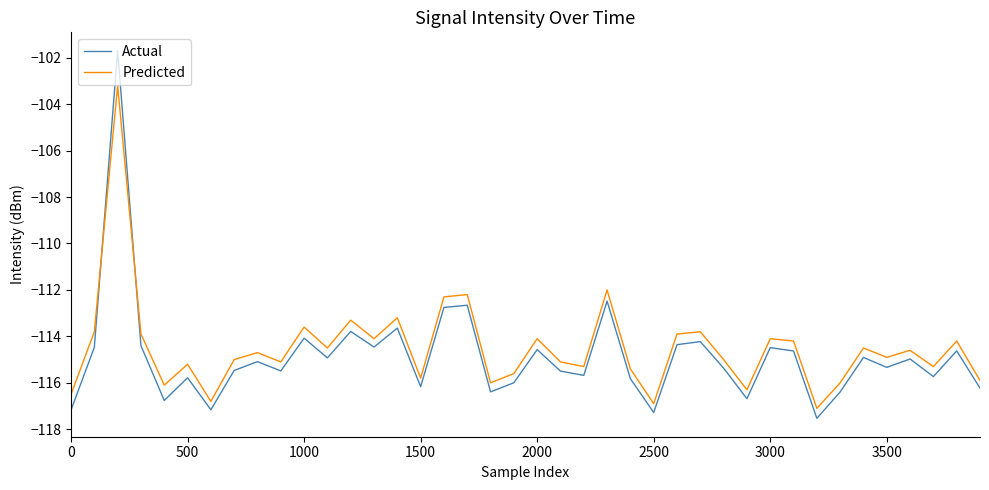

Rank the series by their maximum value, from highest to lowest.

Actual, Predicted